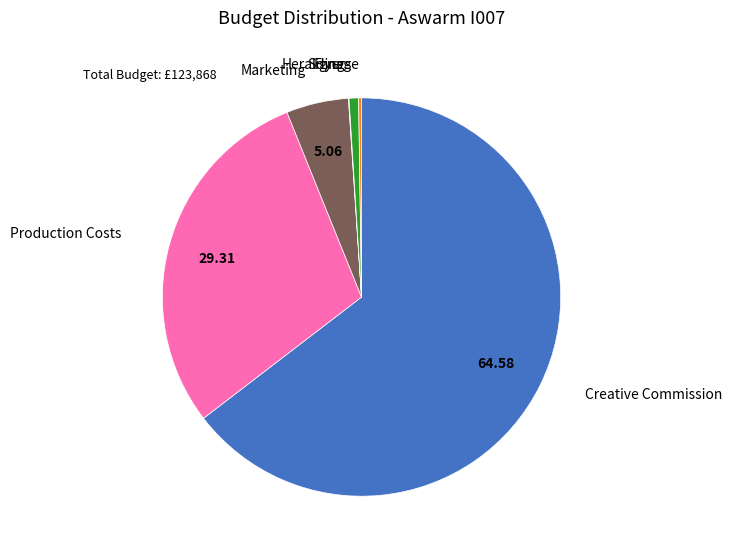

Does any single category account for the majority?

Yes